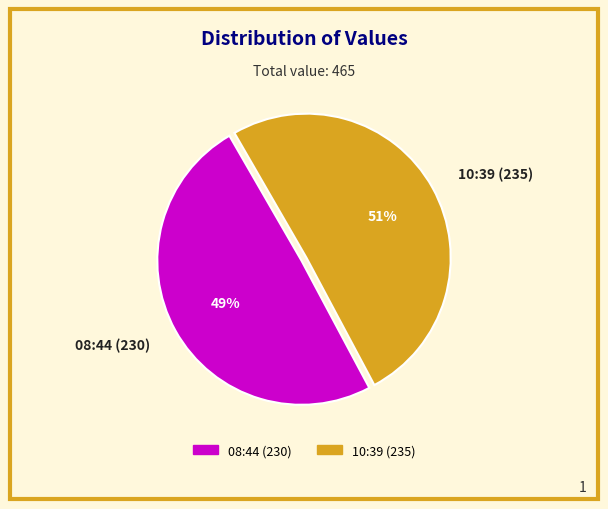

Does any single category account for the majority?

Yes